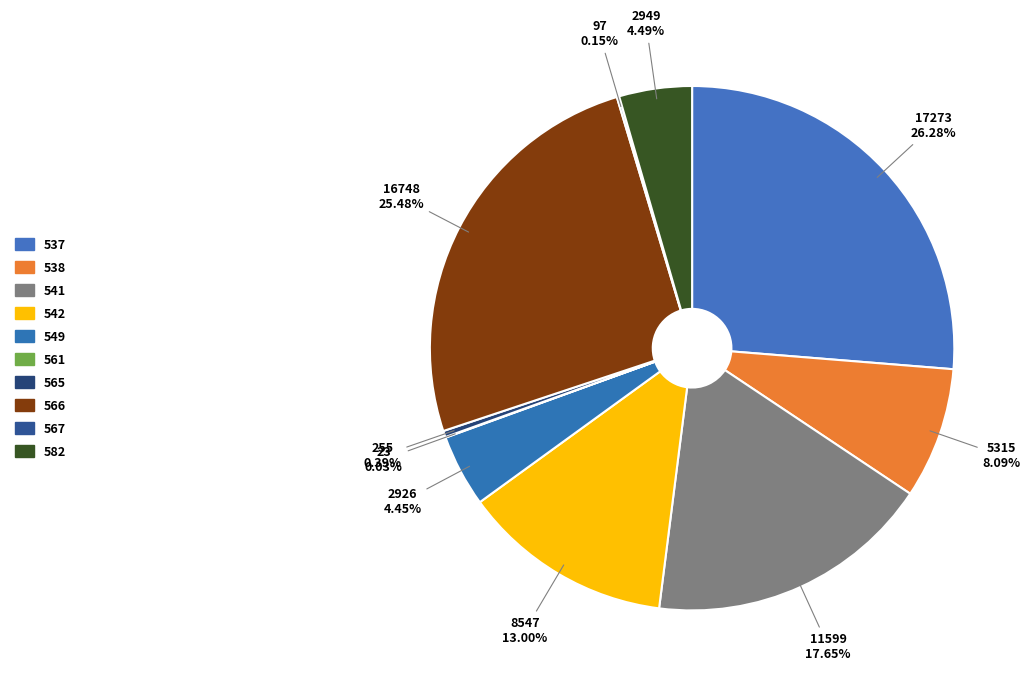

What is the change in value from 542 to 561?

-8524